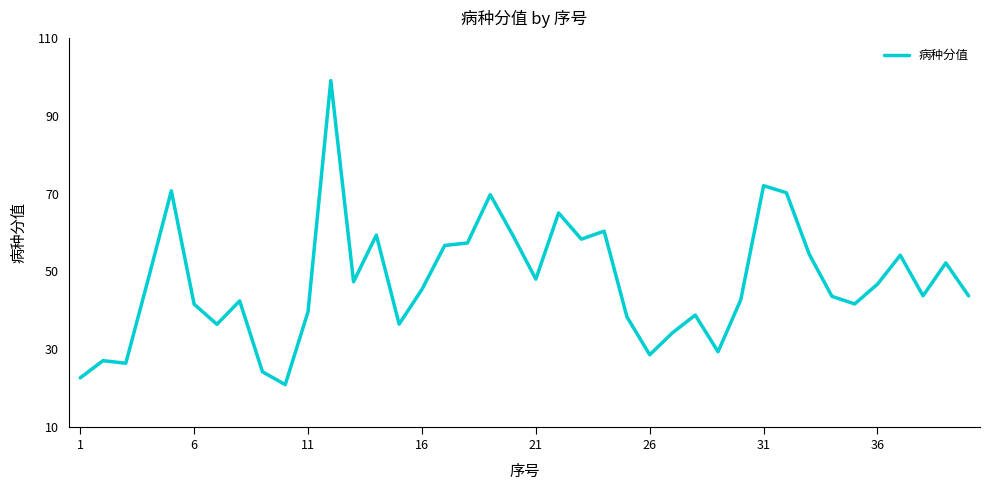

Is this an area chart (filled region under the line)?

No